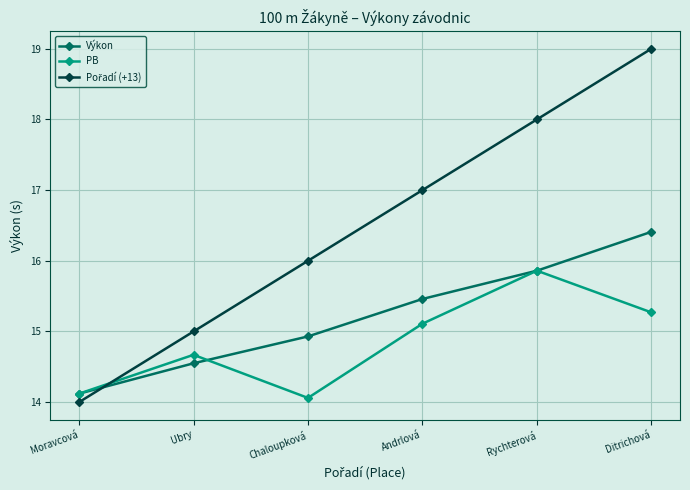

True or false: PB has more than 0 points higher than both neighbors.

True